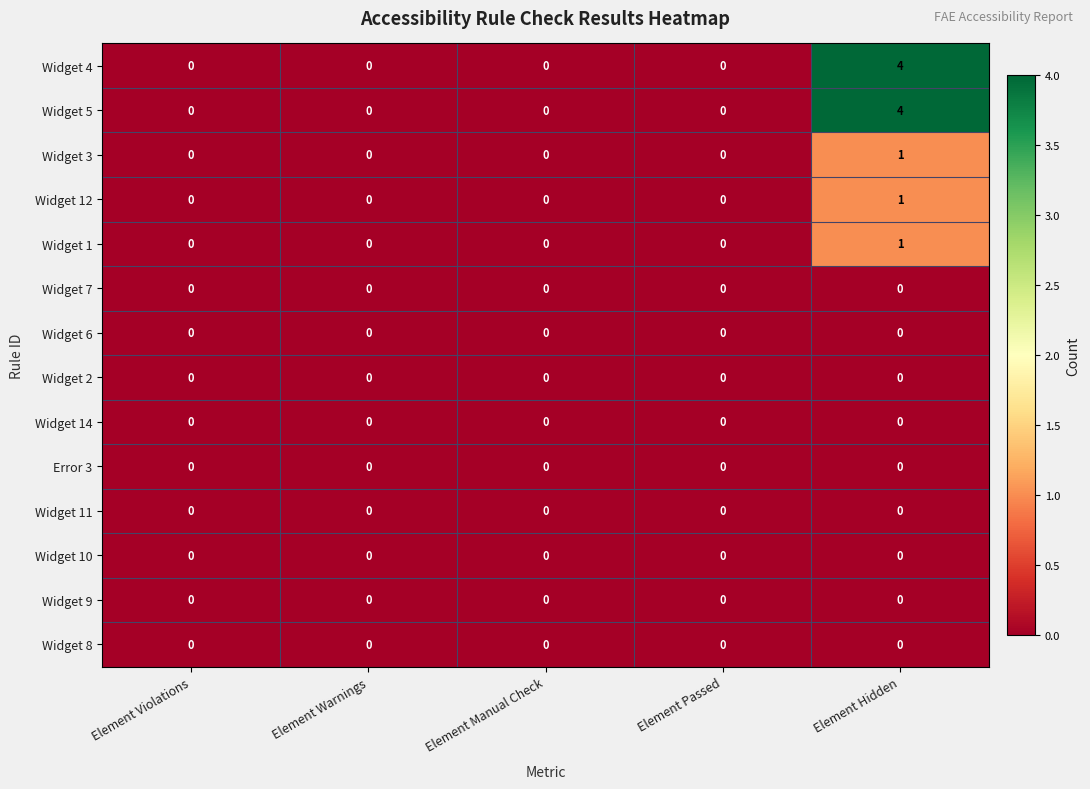

Count the Widget 4 values in the range 0 to 1.

4